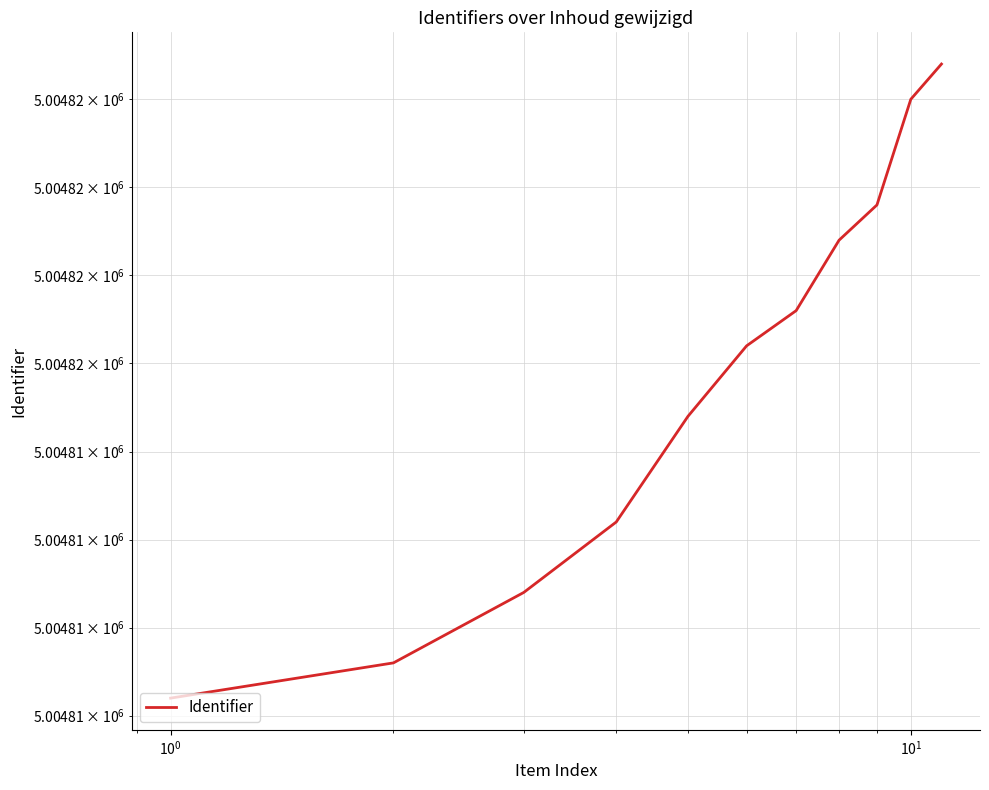

How many series are shown in this chart?

1